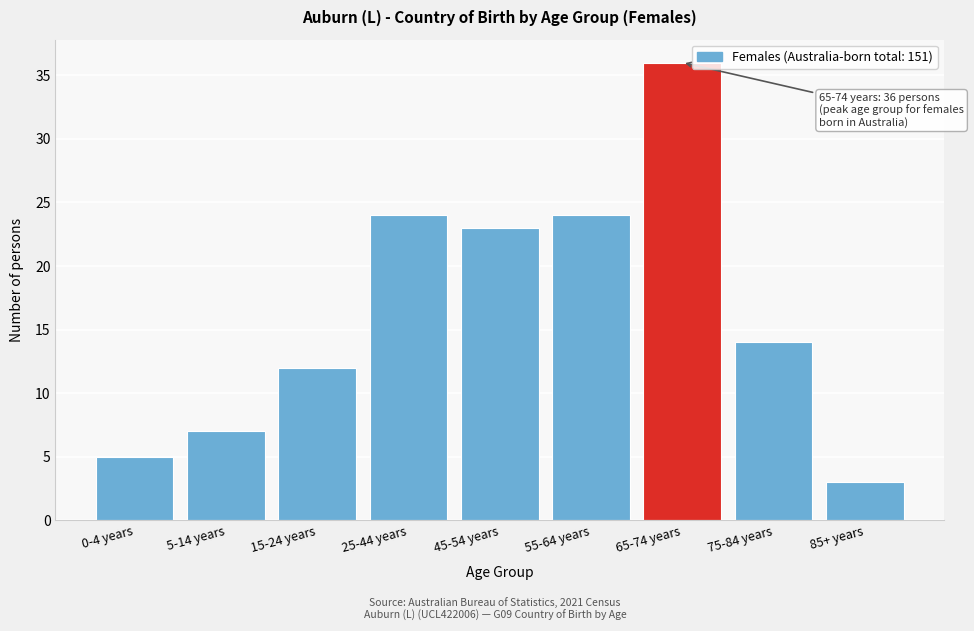

Reading right to left, extract all data points from this chart.

85+ years=3	75-84 years=14	65-74 years=36	55-64 years=24	45-54 years=23	25-44 years=24	15-24 years=12	5-14 years=7	0-4 years=5